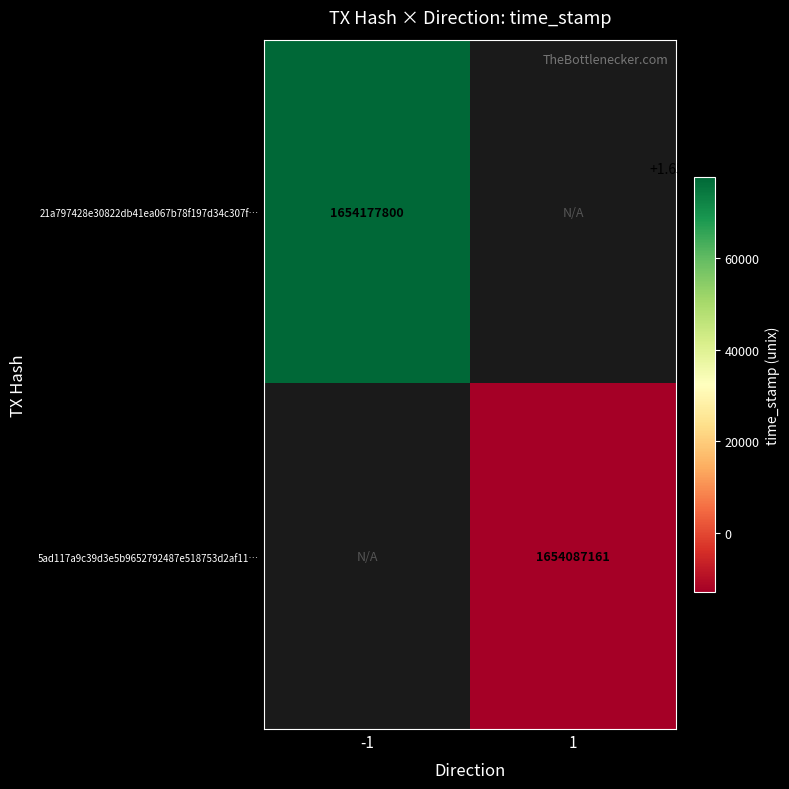

Count the number of data series in this chart.

2